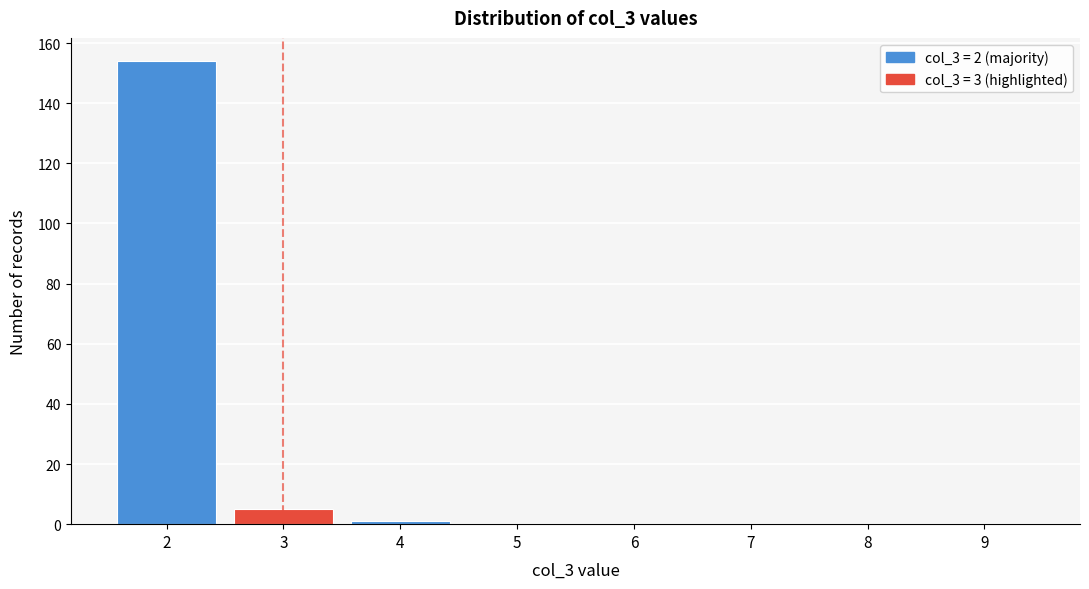

How tall is the bar that spans 1.5 to 2.5 on the x-axis? The values are not printed on the chart, so give them approximately, as read against the axis.

154